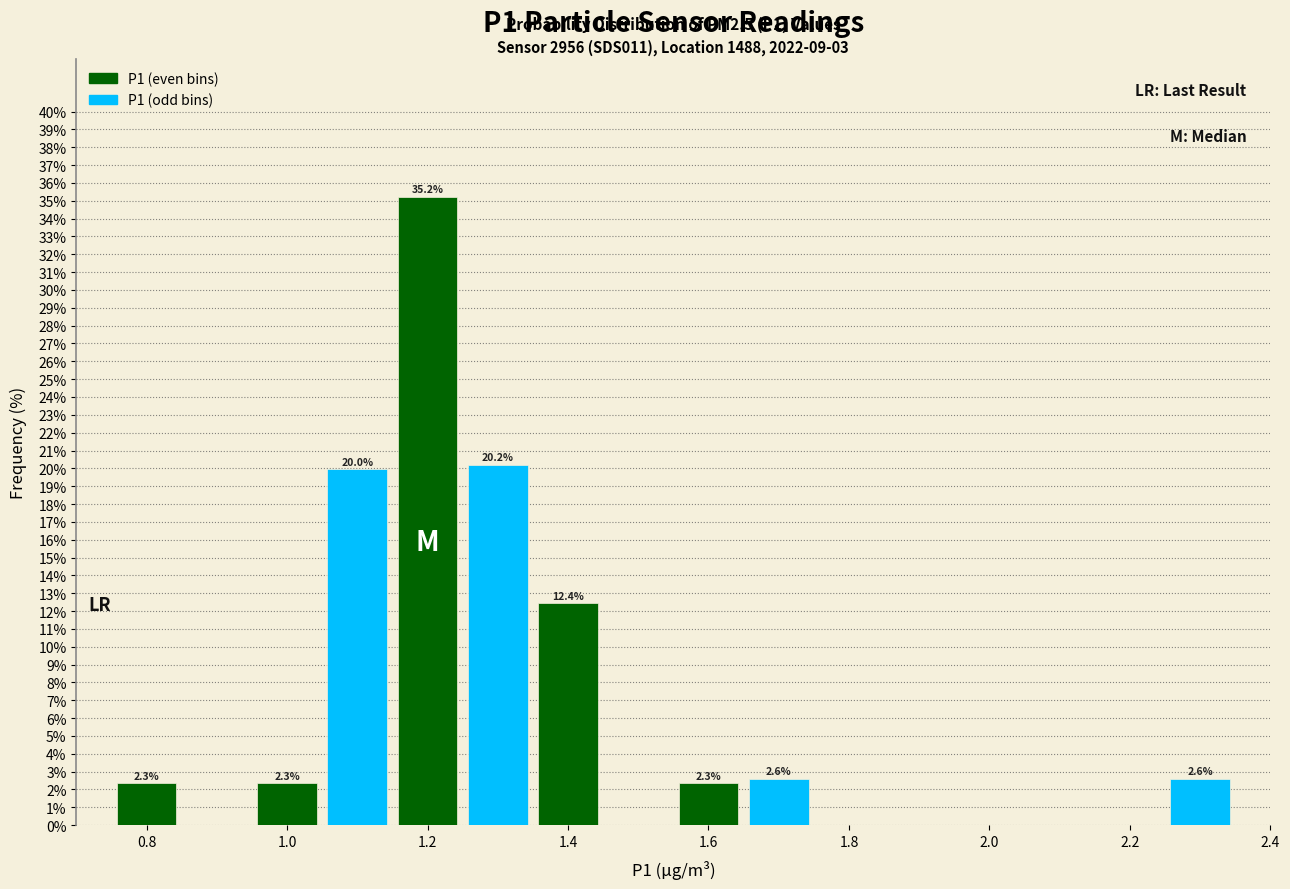

Over which range of the x-axis is the bar tallest?

1.15 to 1.25